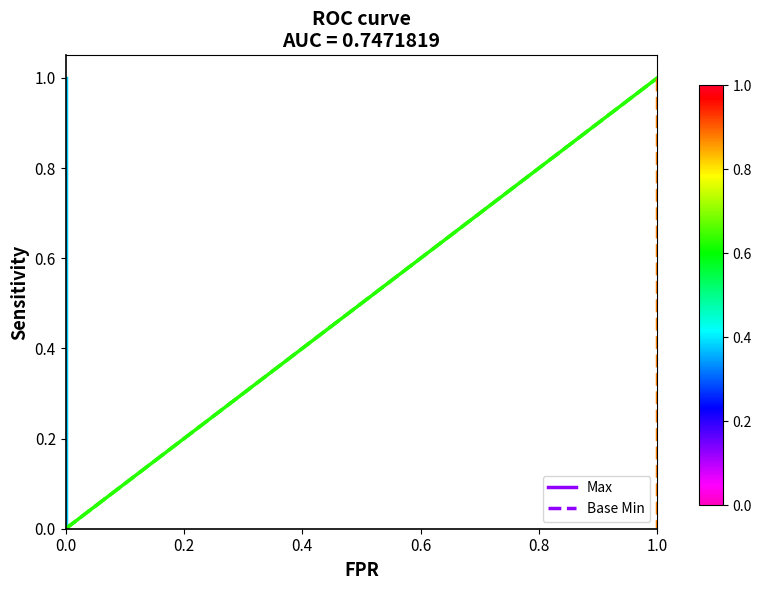

The value of Base Min at 0.0 is 0. True or false?

True